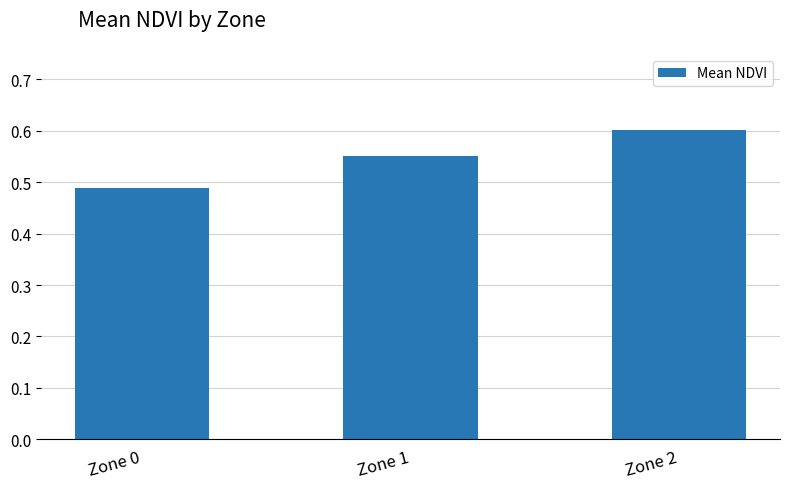

Which category has the lowest value across all series?

Zone 0